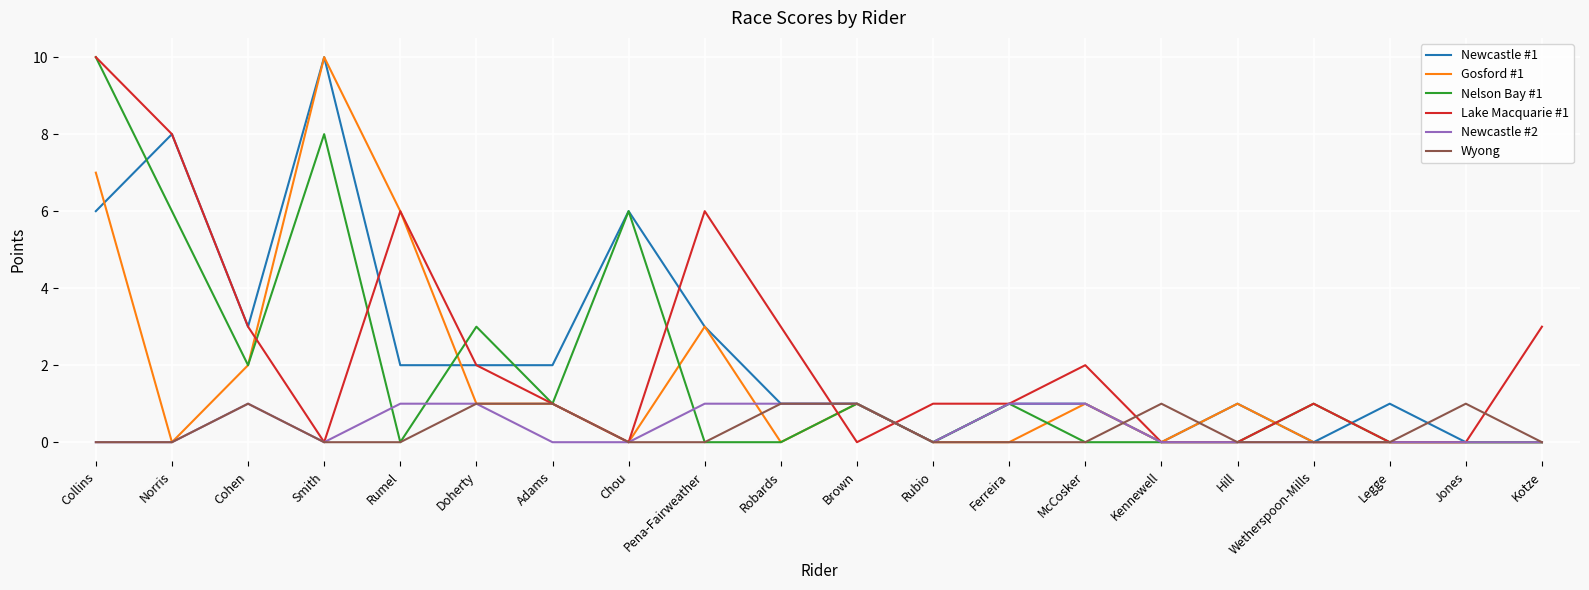

What position from the right is Adams?

14